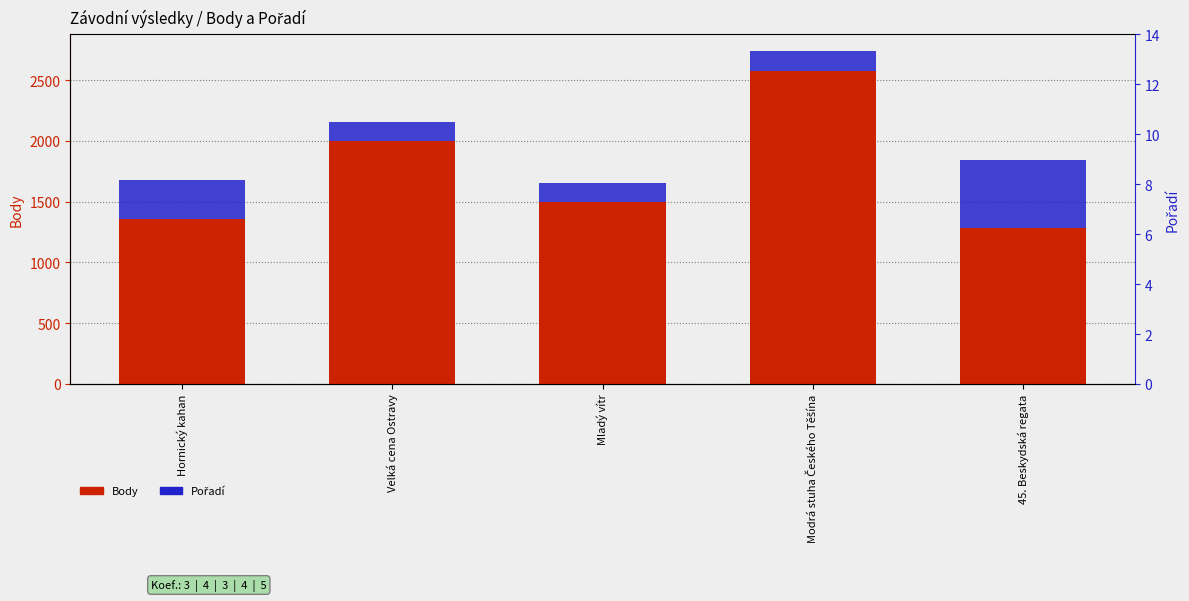

How many series are shown in this chart?

2